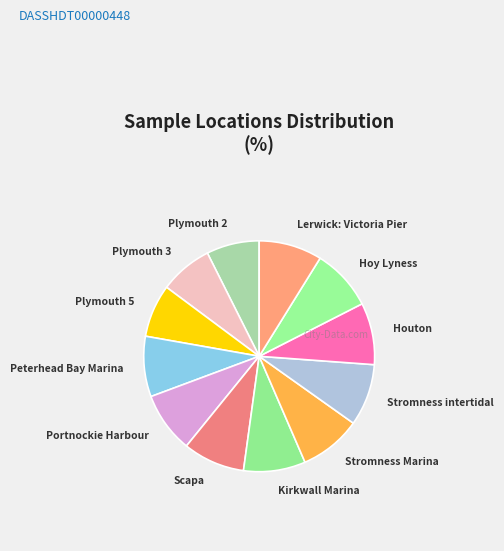

To the nearest percent, what portion does Kirkwall Marina represent?

9%